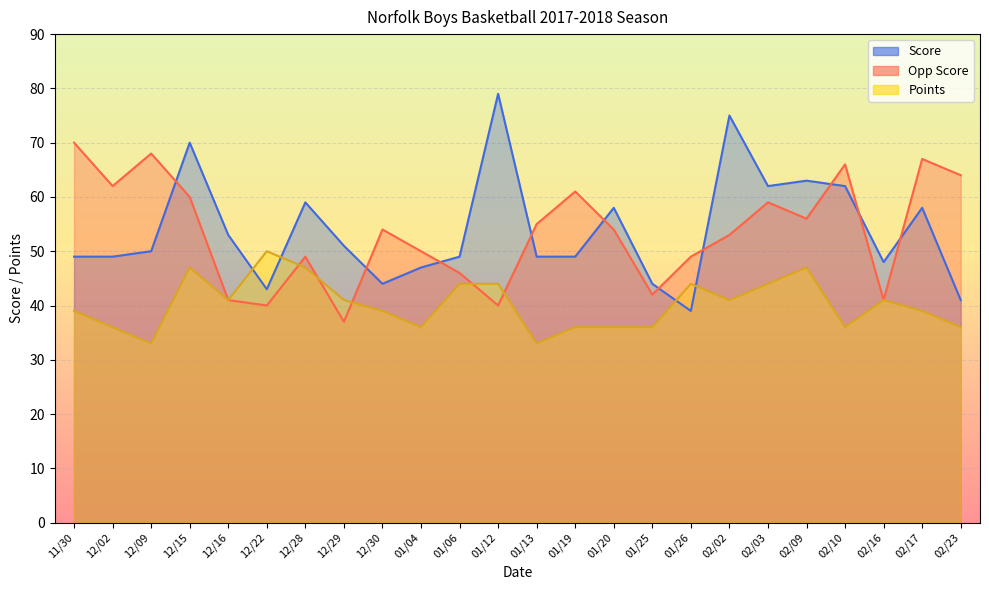

Reading left to right, transcribe all the data shown in this chart.

Opp Score: 11/30=70	12/02=62	12/09=68	12/15=60	12/16=41	12/22=40	12/28=49	12/29=37	12/30=54	01/04=50	01/06=46	01/12=40	01/13=55	01/19=61	01/20=54	01/25=42	01/26=49	02/02=53	02/03=59	02/09=56	02/10=66	02/16=41	02/17=67	02/23=64
Points: 11/30=39	12/02=36	12/09=33	12/15=47	12/16=41	12/22=50	12/28=47	12/29=41	12/30=39	01/04=36	01/06=44	01/12=44	01/13=33	01/19=36	01/20=36	01/25=36	01/26=44	02/02=41	02/03=44	02/09=47	02/10=36	02/16=41	02/17=39	02/23=36